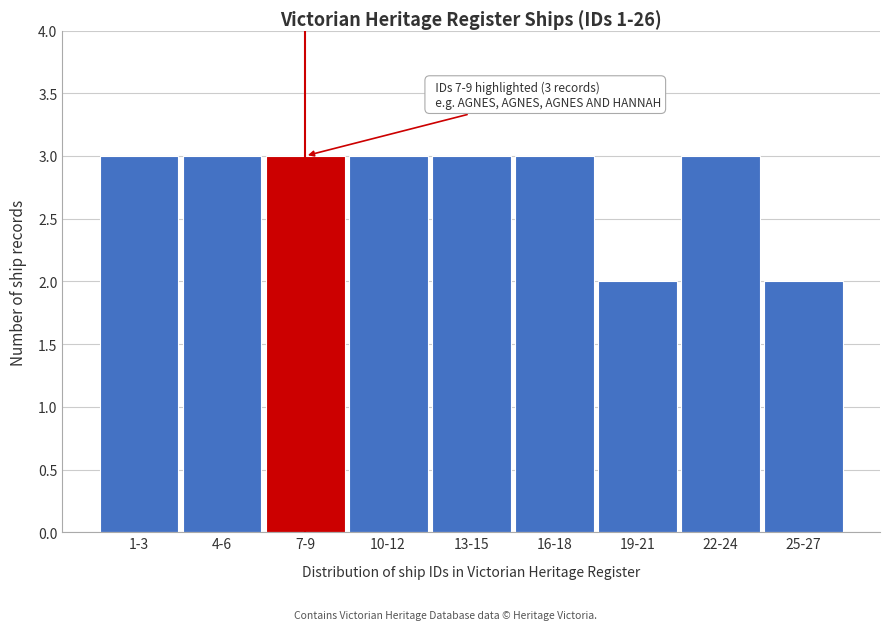

Reading right to left, transcribe all the data shown in this chart.

2	3	2	3	3	3	3	3	3